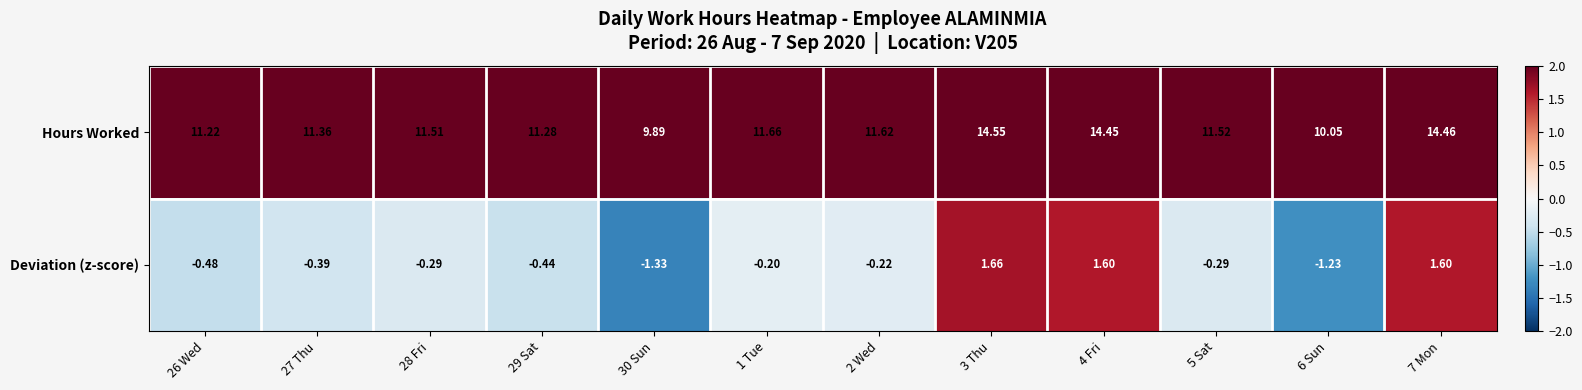

Is the value of Deviation (z-score) at 30 Sun greater than the value of Hours Worked at 5 Sat?

No